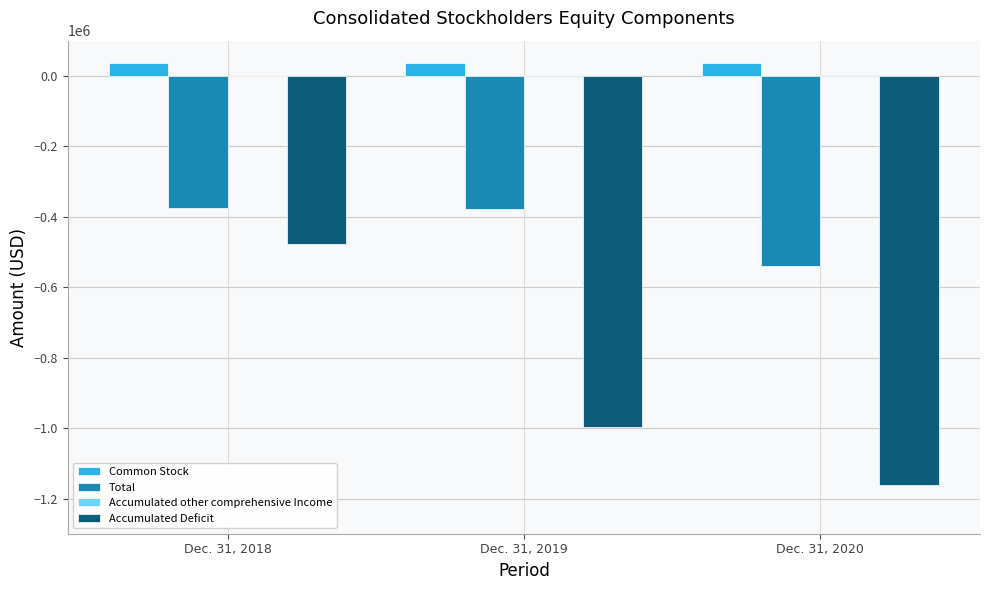

Which series has the largest range (max minus min)?

Accumulated Deficit